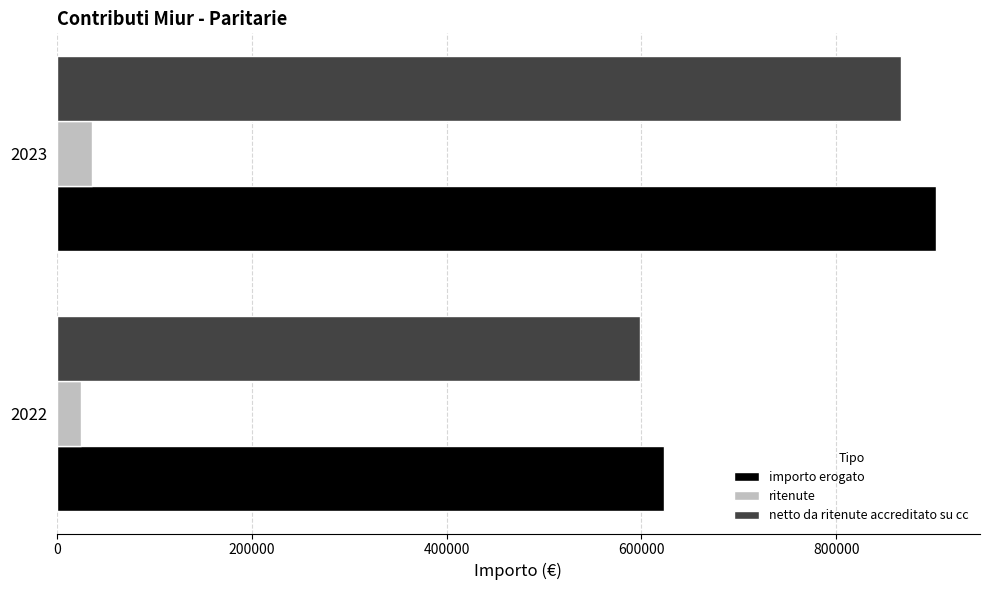

The value of netto da ritenute accreditato su cc at 2023 is 1338610.6. True or false?

False